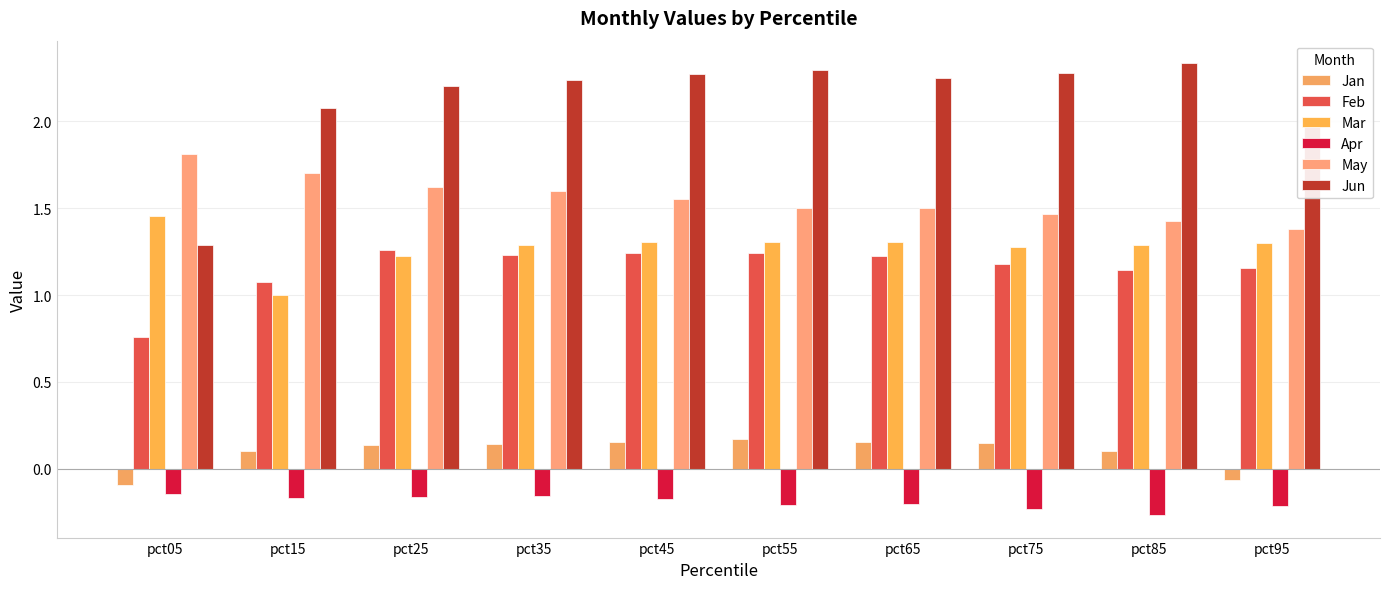

What is the lowest value of the Jun series?

1.3